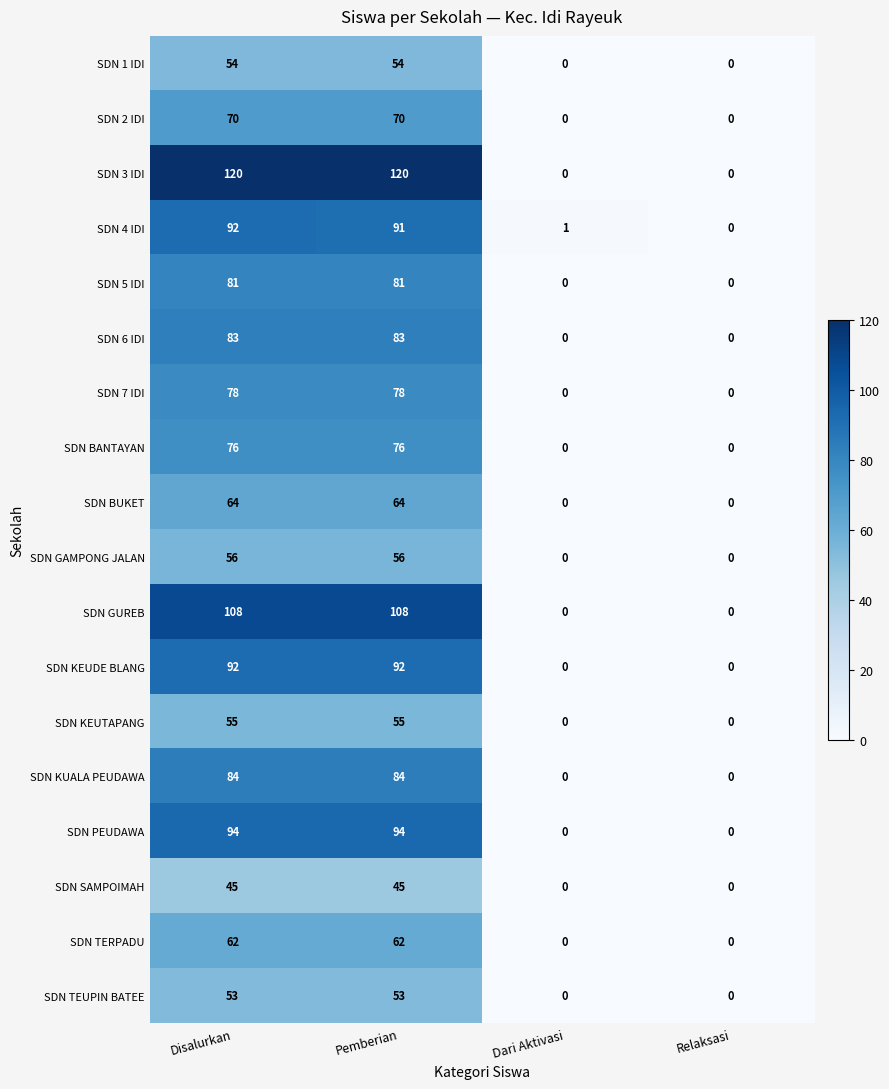

Count the SDN BANTAYAN values in the range 0 to 76.

4